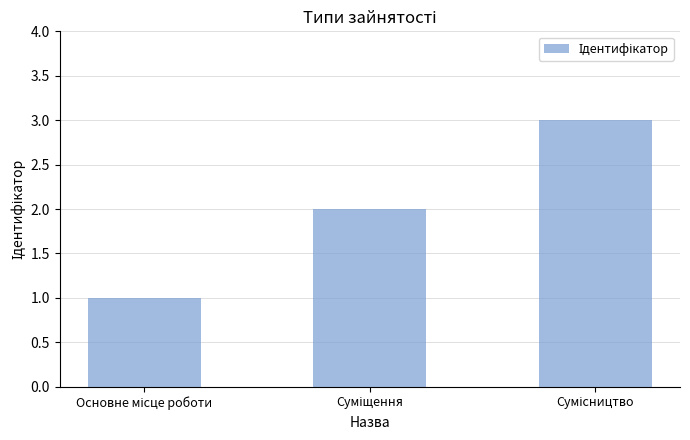

What is the sum of all values?

6